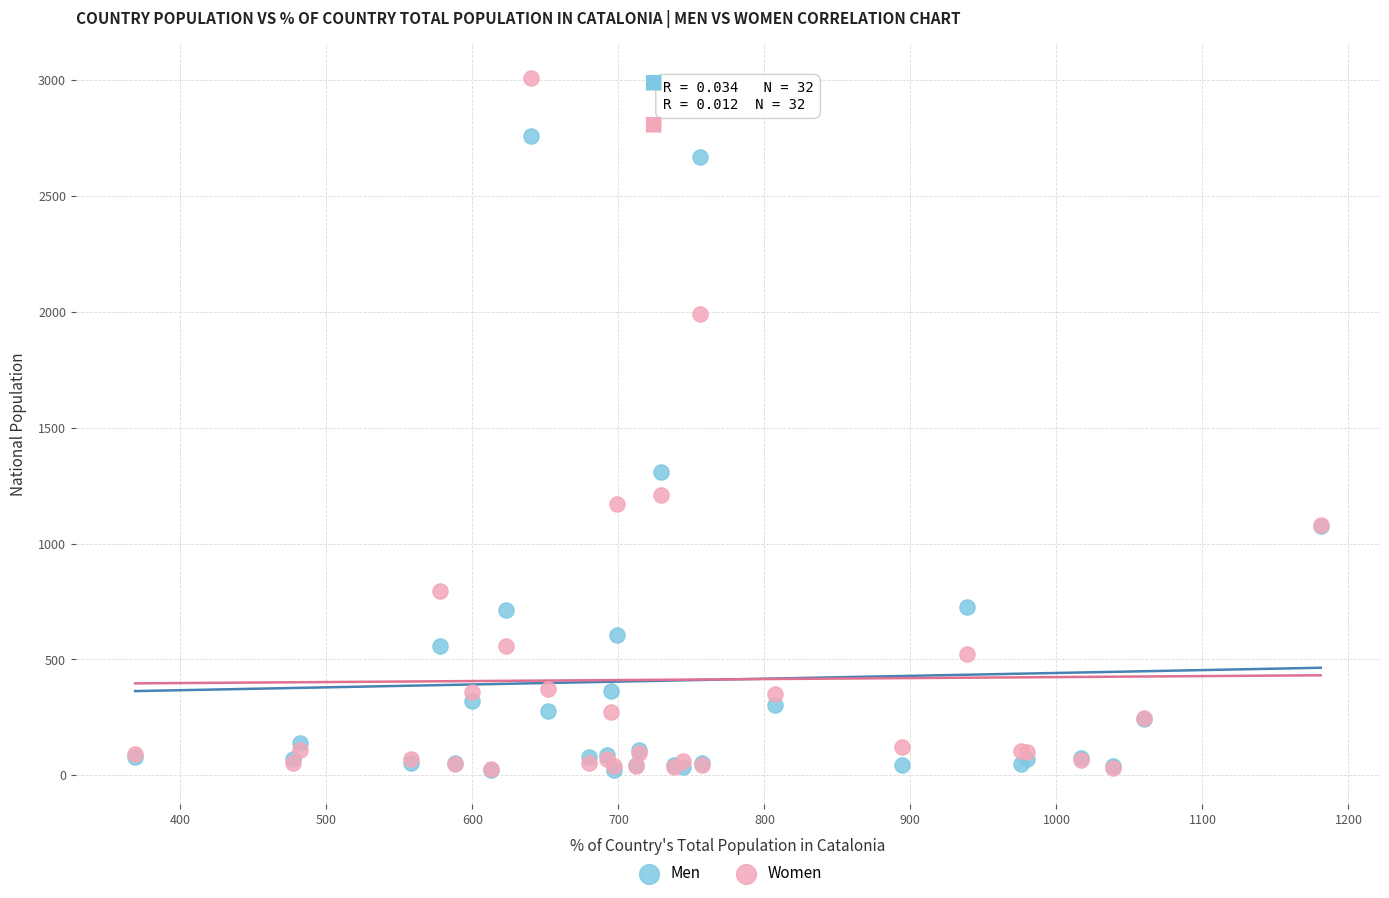

In the Women series, what Y value is closest to 1518?

1210